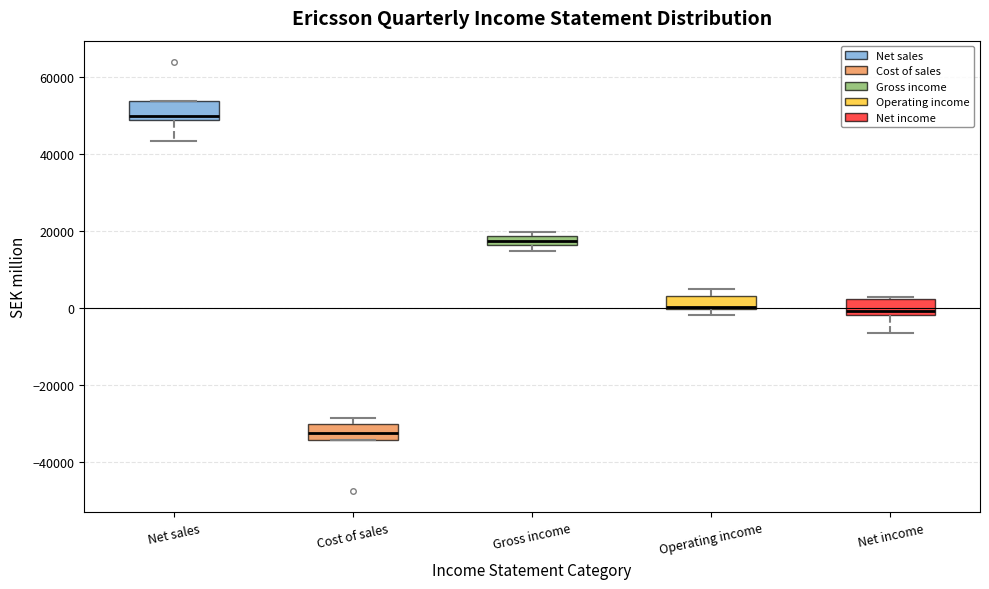

Where is the upper edge of the box for Gross income on the y-axis? The values are not printed on the chart, so give them approximately, as read against the axis.

18000